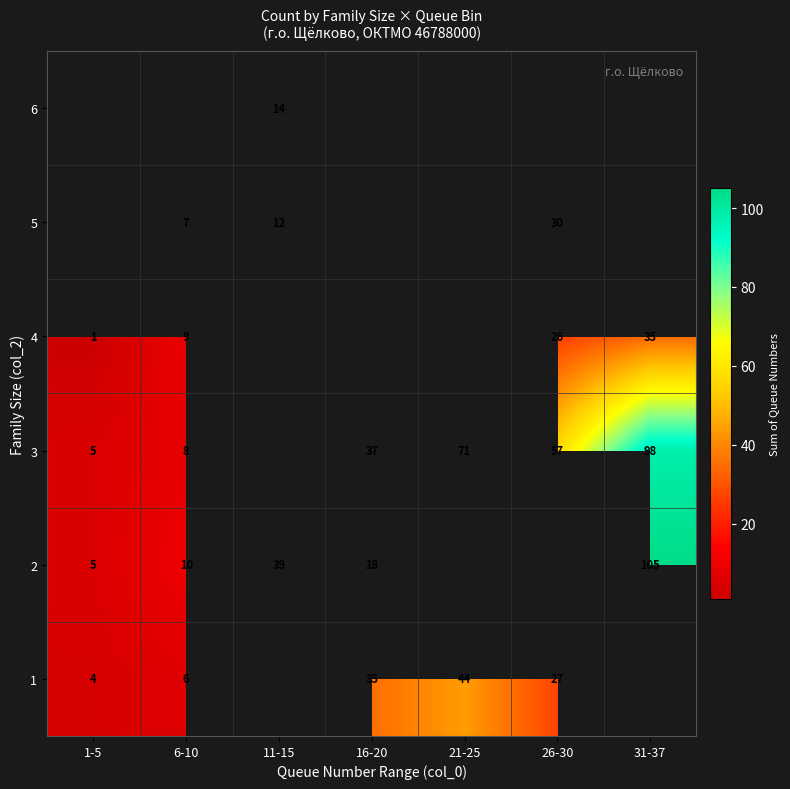

How many series are shown in this chart?

6